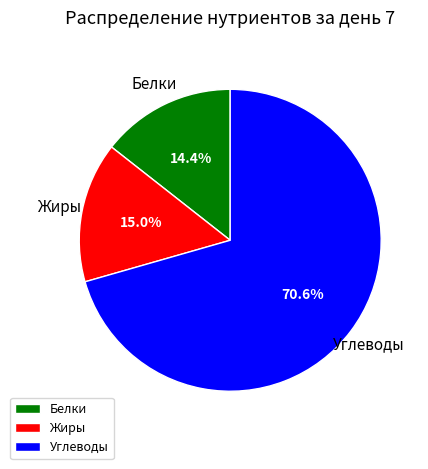

What is the majority slice?

Углеводы